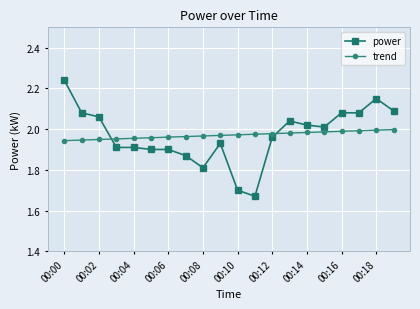

Rank the series by their maximum value, from highest to lowest.

power, trend